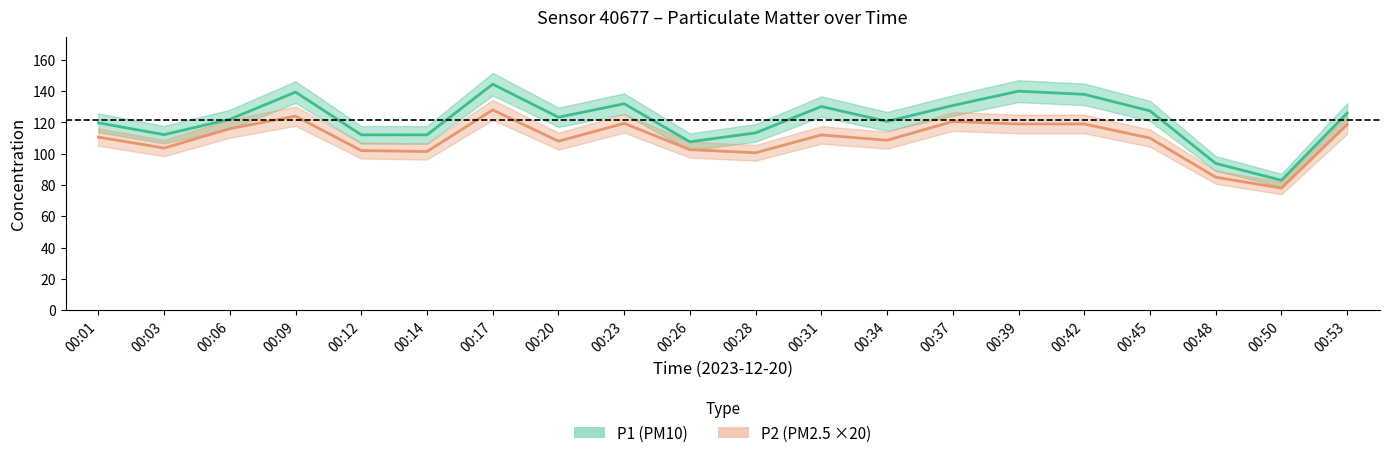

How many lines are shown in the chart?

2